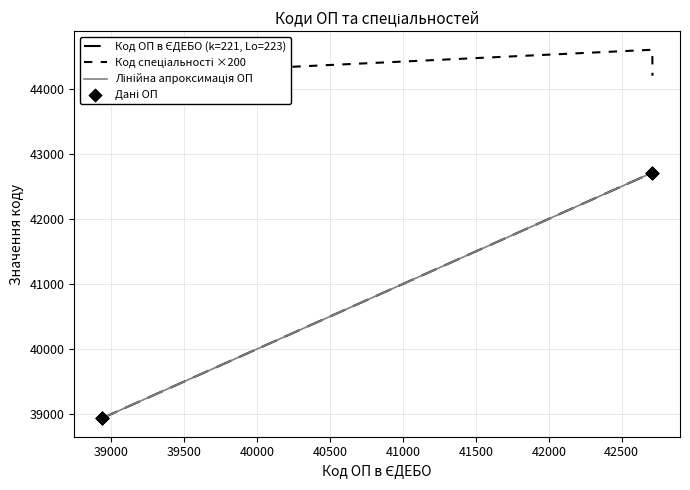

At how many categories does at least one series exceed 43197?

7